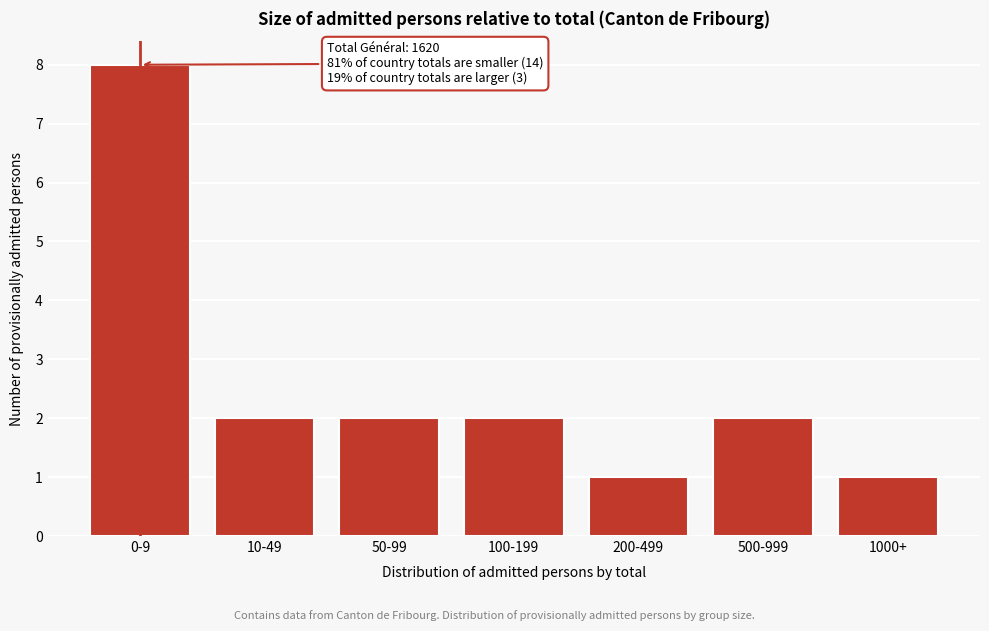

Reading left to right, transcribe all the data shown in this chart.

8	2	2	2	1	2	1